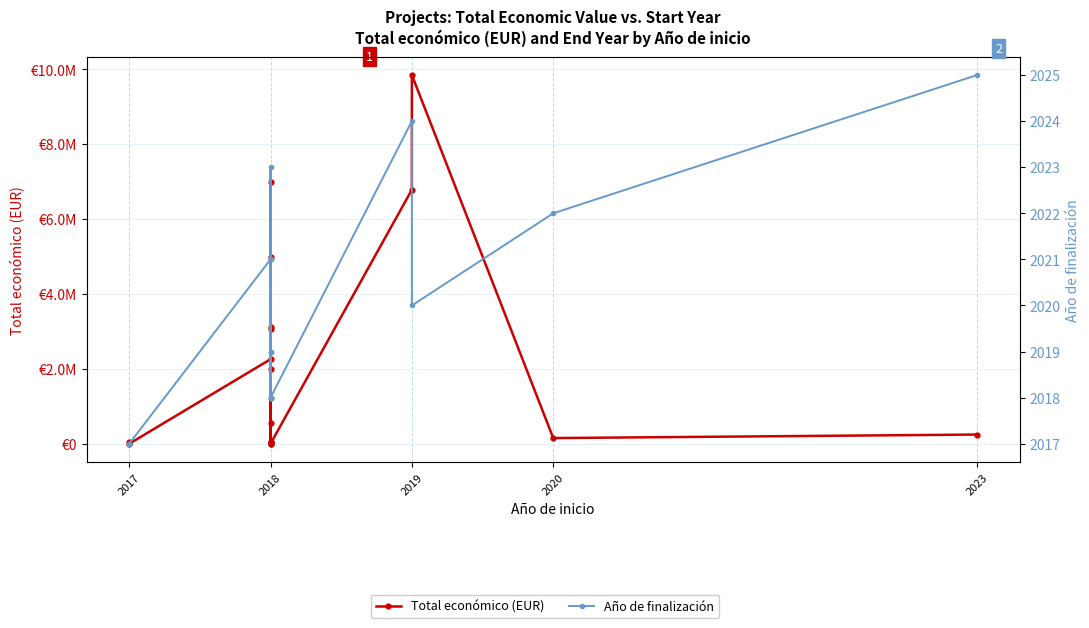

What is the lowest value of the Total económico (EUR) series?

7960